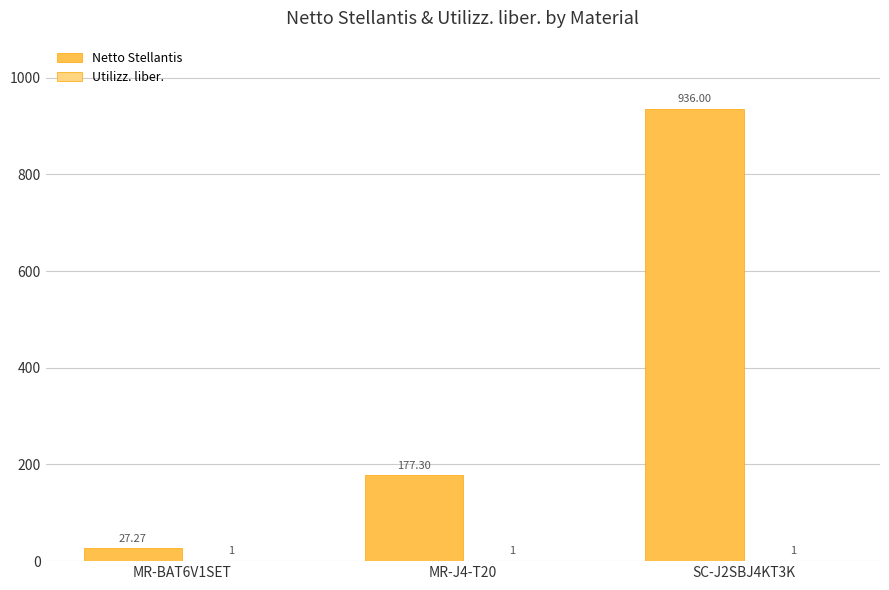

What is the total value across all series at SC-J2SBJ4KT3K?

937.0